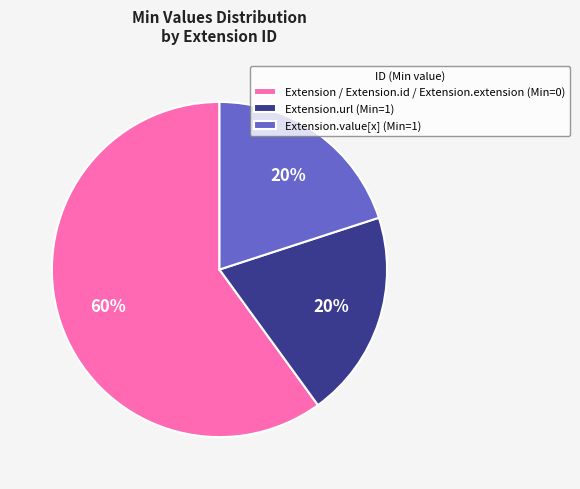

Between Extension / Extension.id / Extension.extension (Min=0) and Extension.url (Min=1), which is larger?

Extension / Extension.id / Extension.extension (Min=0)